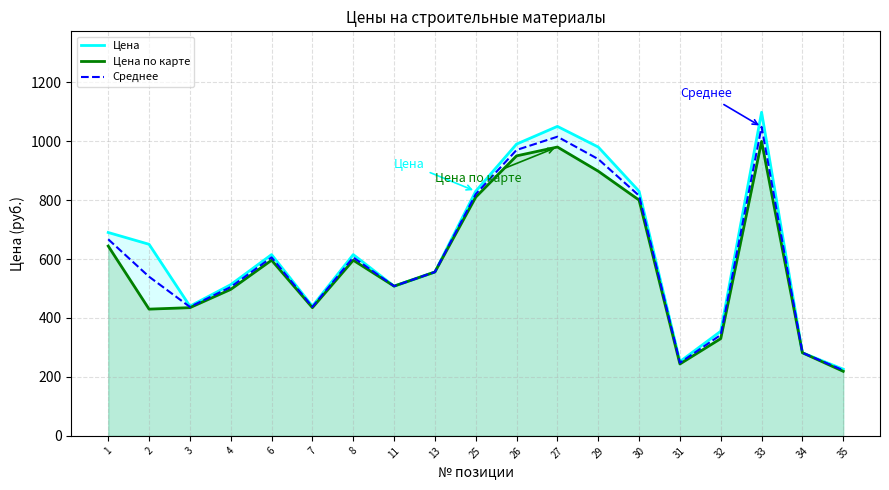

Rank the series at 6 from lowest to highest value.

Цена по карте, Среднее, Цена